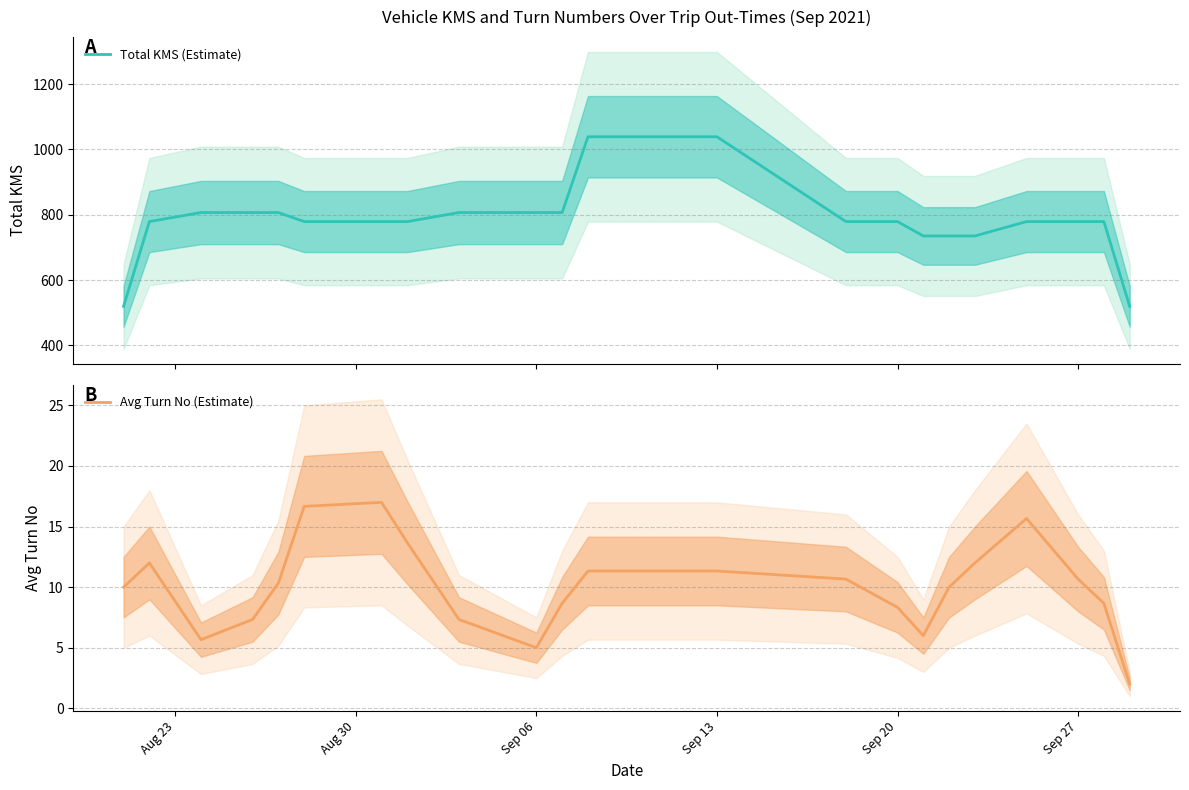

Which series has the widest spread of values?

Total KMS (Estimate)